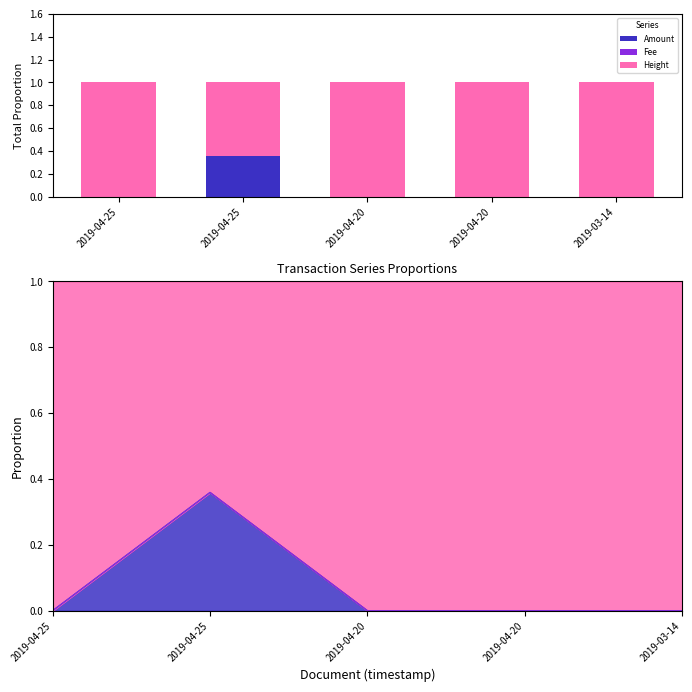

Between 2019-04-20 and 2019-04-20, which series saw the biggest shift?

Fee